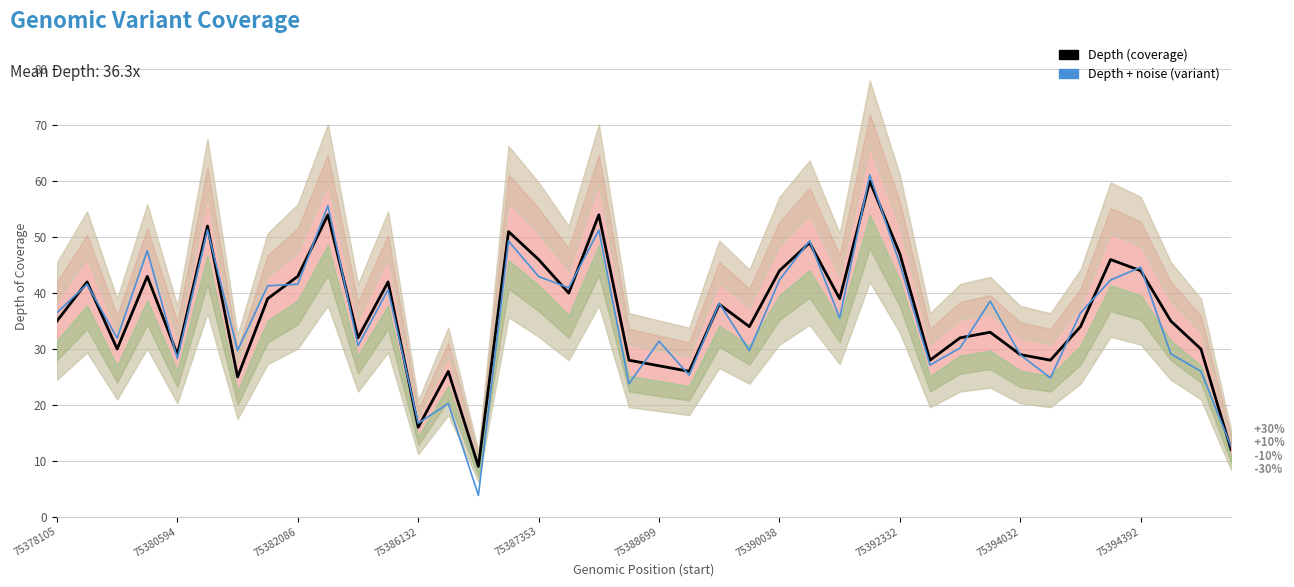

True or false: Depth (coverage) and Depth + noise (variant) intersect in this chart.

True